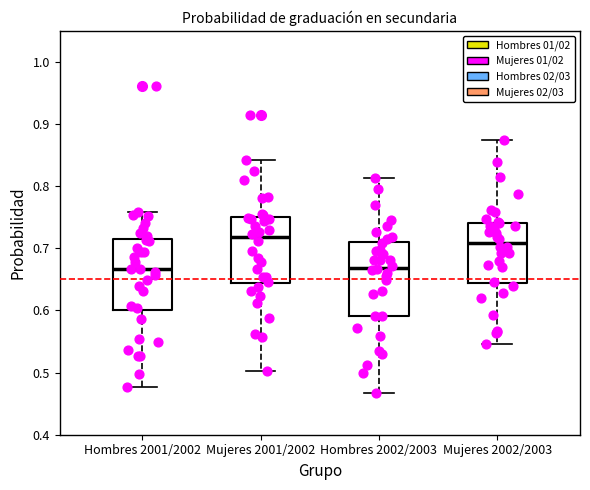

Where is the lower edge of the box for Hombres 2001/2002 on the y-axis? The values are not printed on the chart, so give them approximately, as read against the axis.

0.60